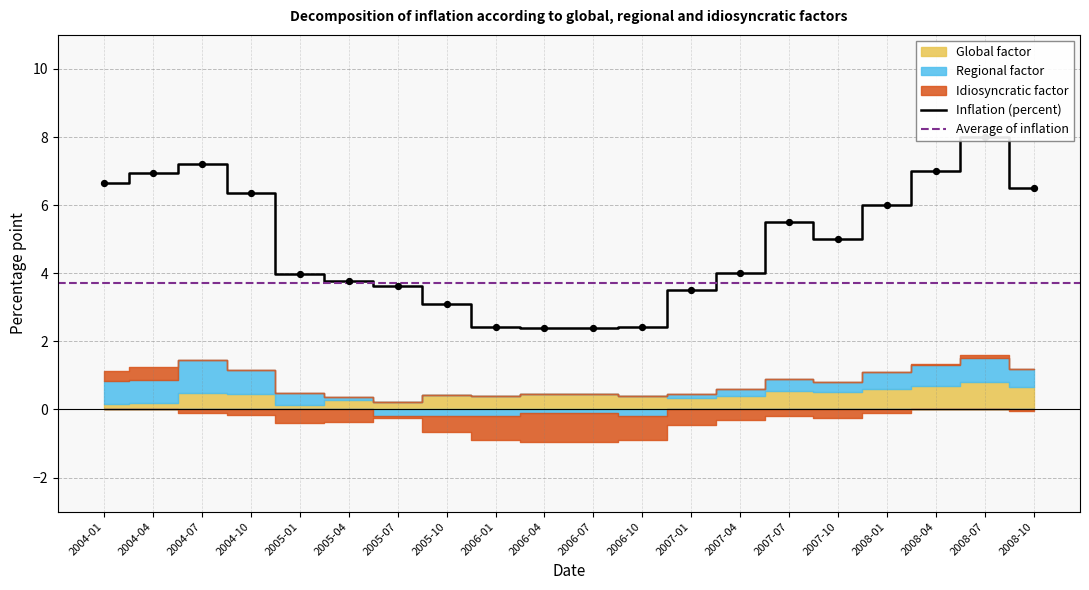

Which series contains the highest Y value?

Inflation (percent)